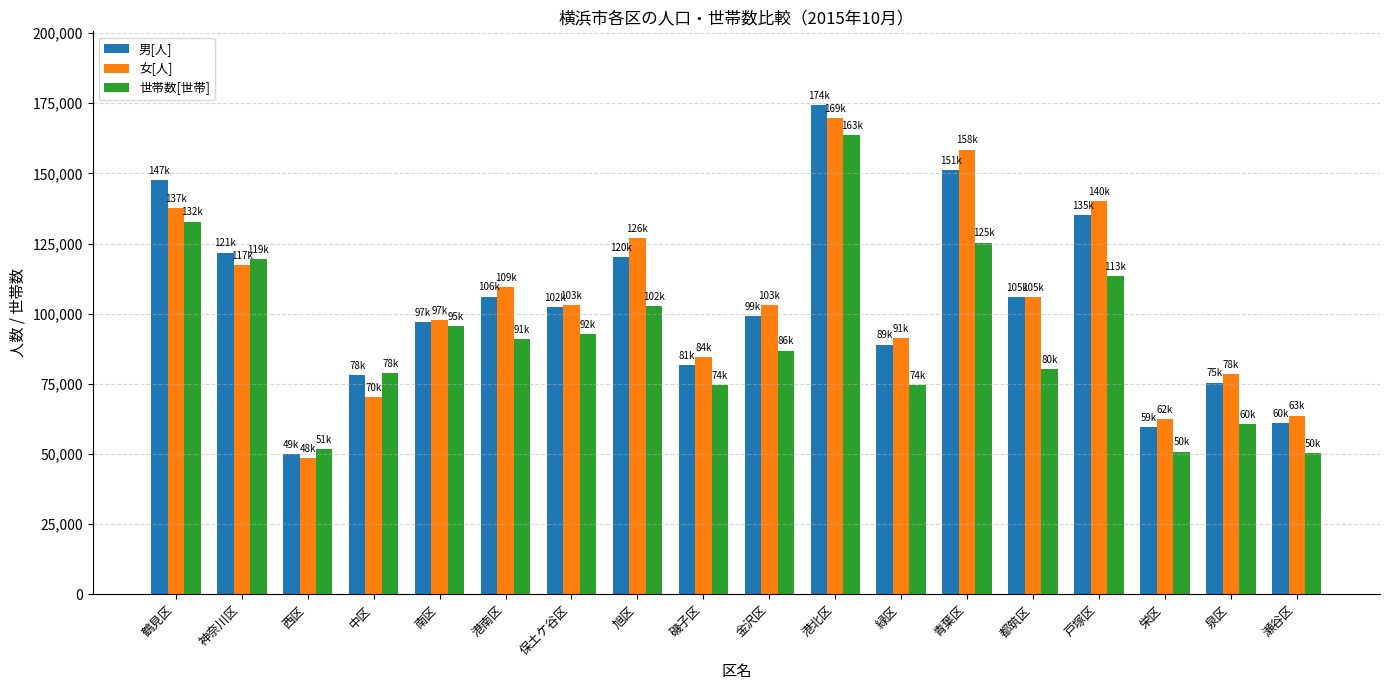

What is the minimum value shown in the chart?

48682